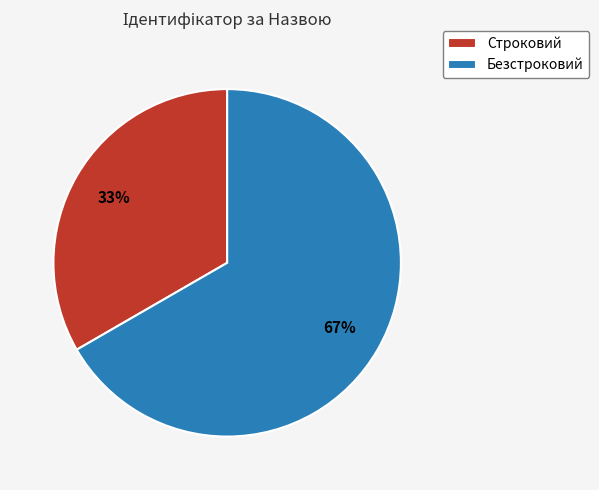

Rank the categories by value from lowest to highest.

Строковий, Безстроковий